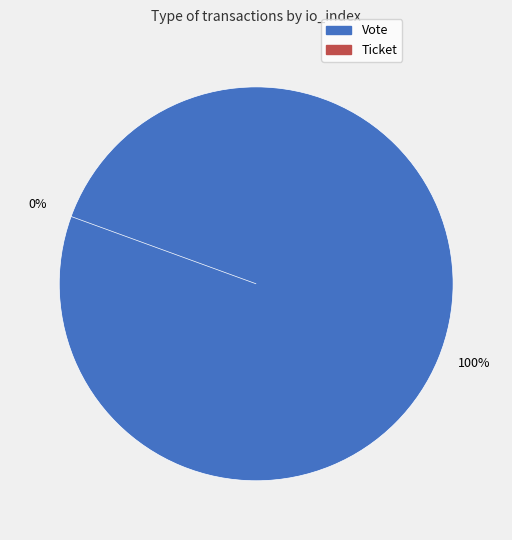

To the nearest percent, what is the average slice percentage?

50%